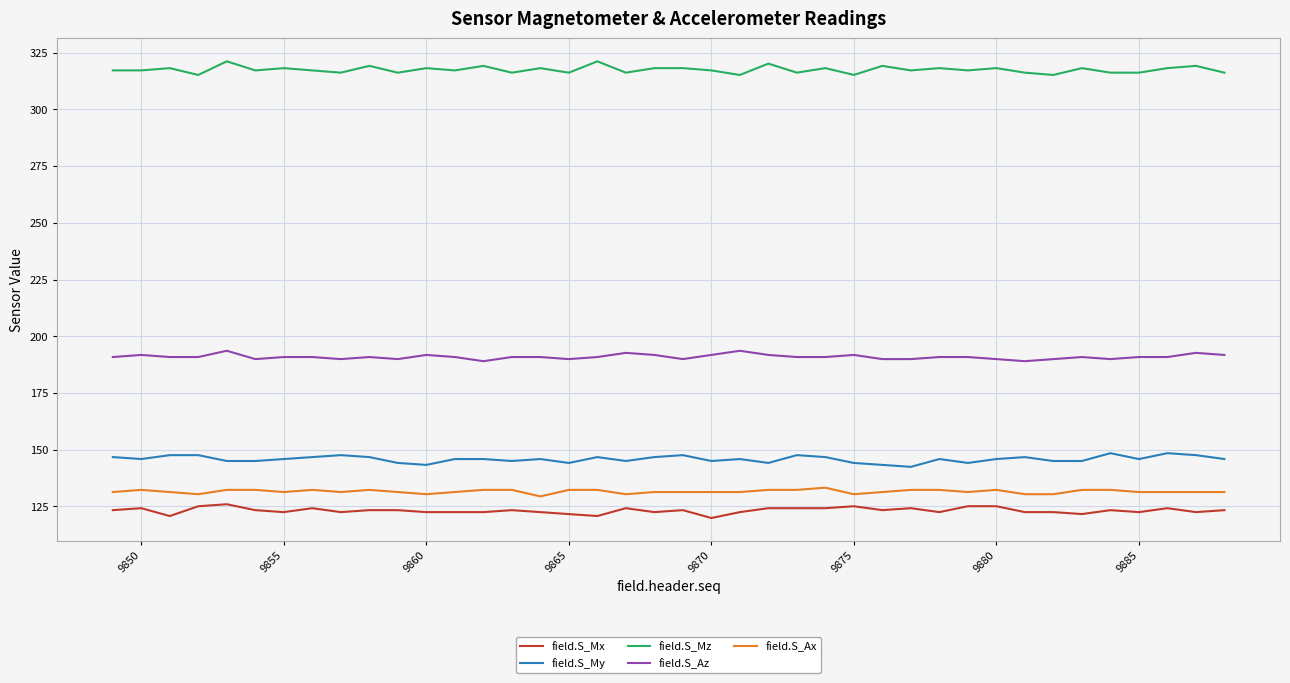

Count the number of categories in the chart.

40